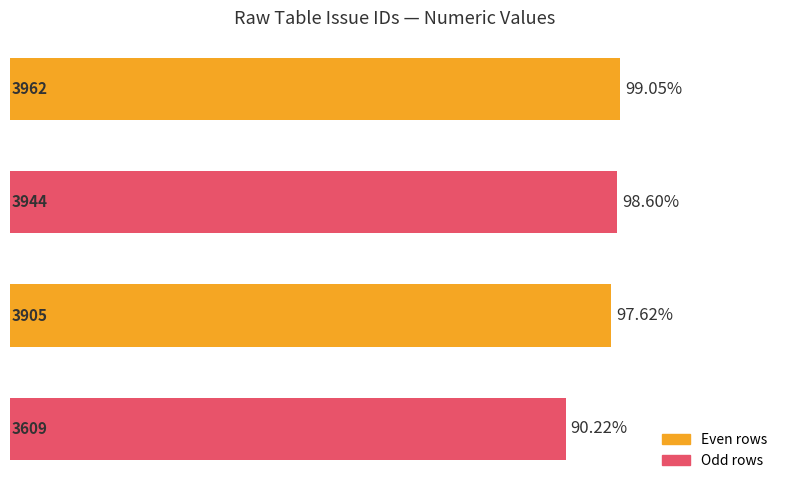

What is the sum of all values?

15420